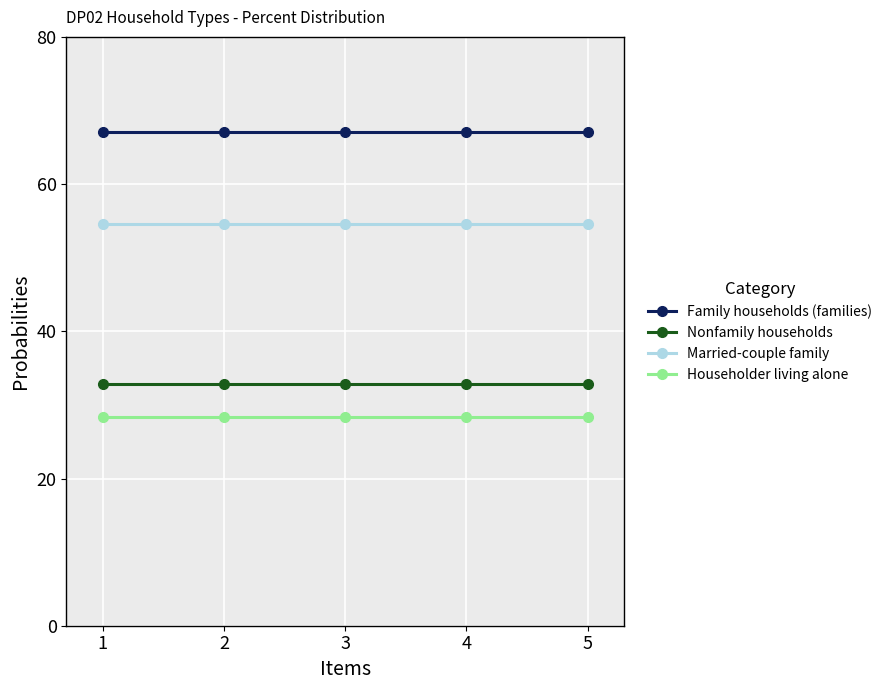

The Married-couple family series shows 54.6 at 1. True or false?

True